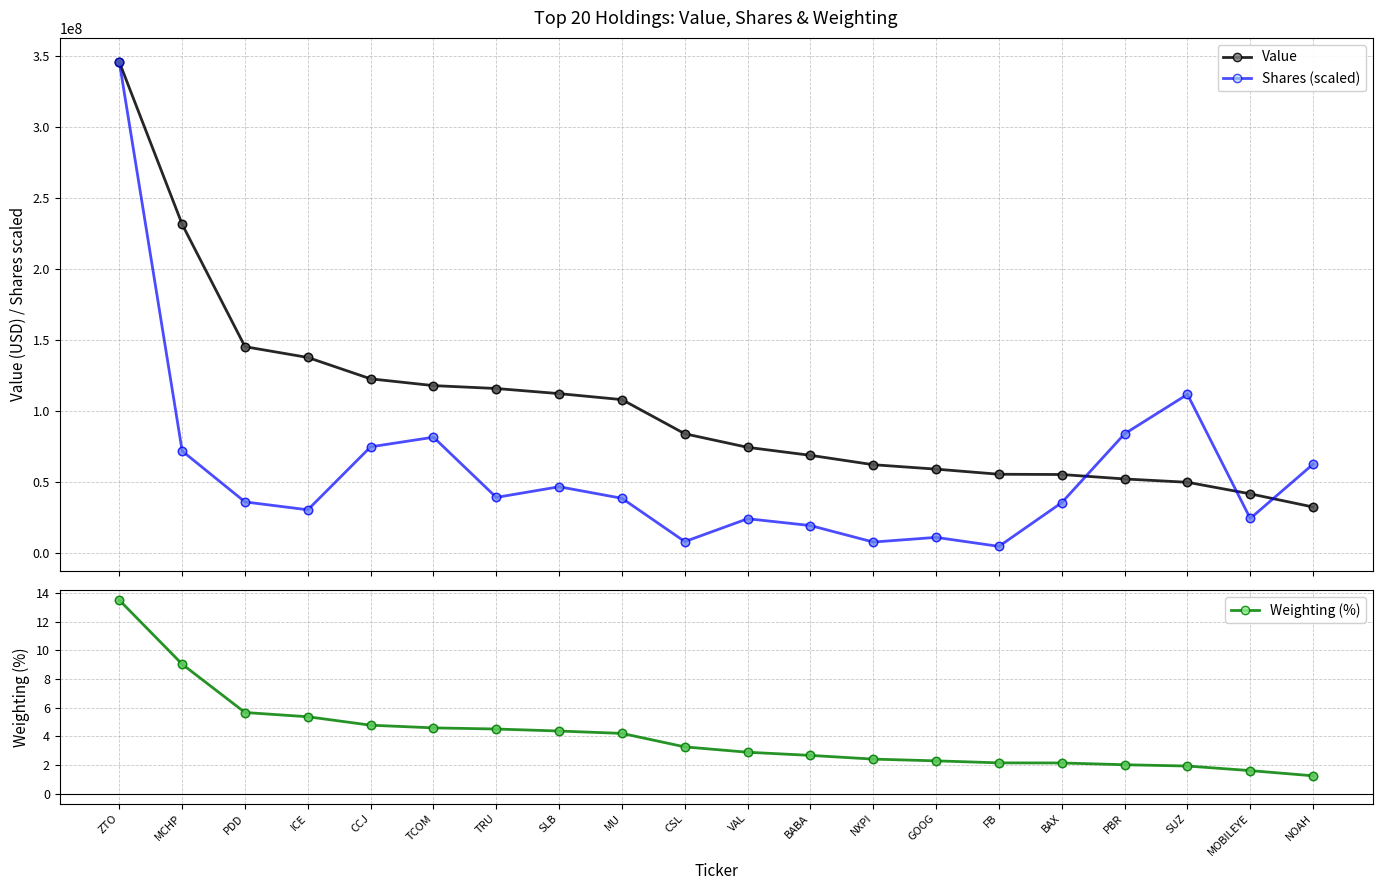

At which category is the sum across all series the highest?

ZTO